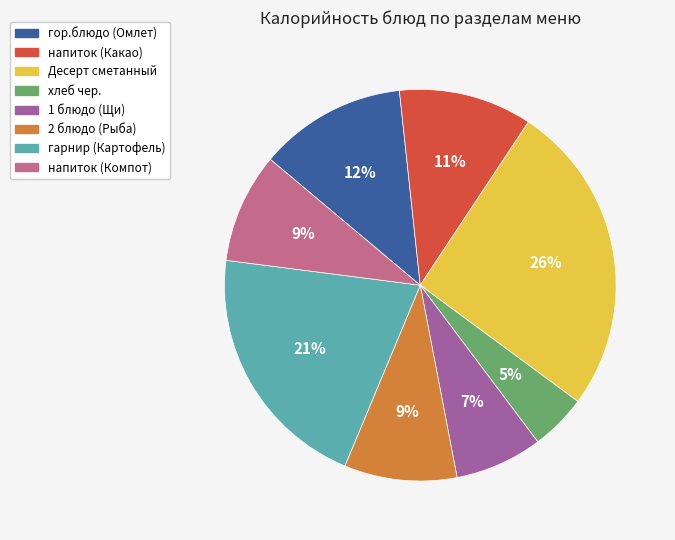

Combined, do напиток (Какао) and 1 блюдо (Щи) account for over 50%?

No